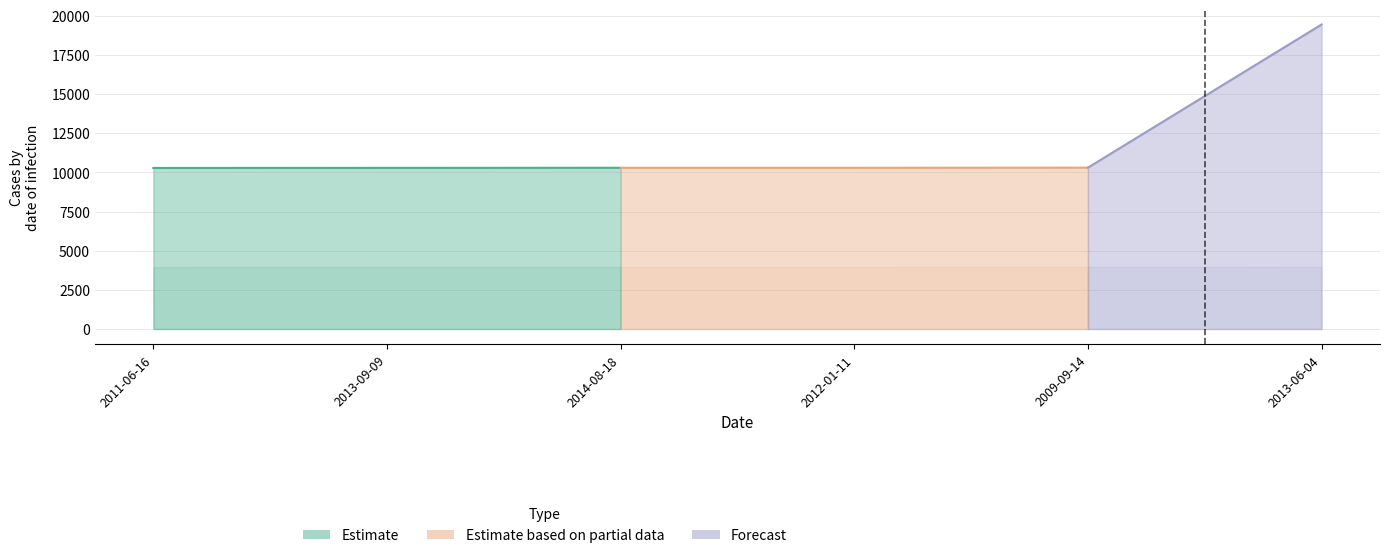

What is the difference between the highest and lowest values at 2014-08-18?

6333